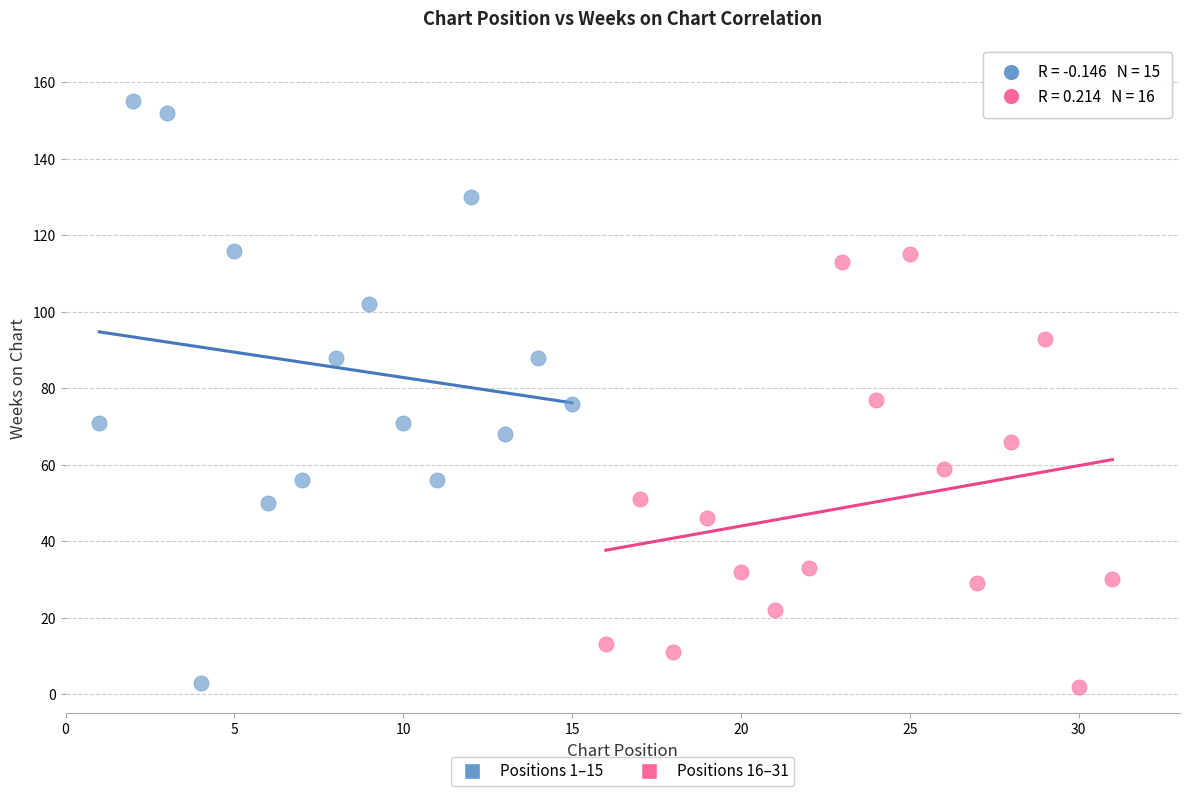

What are all the series names shown in the legend?

Positions 1–15, Positions 16–31